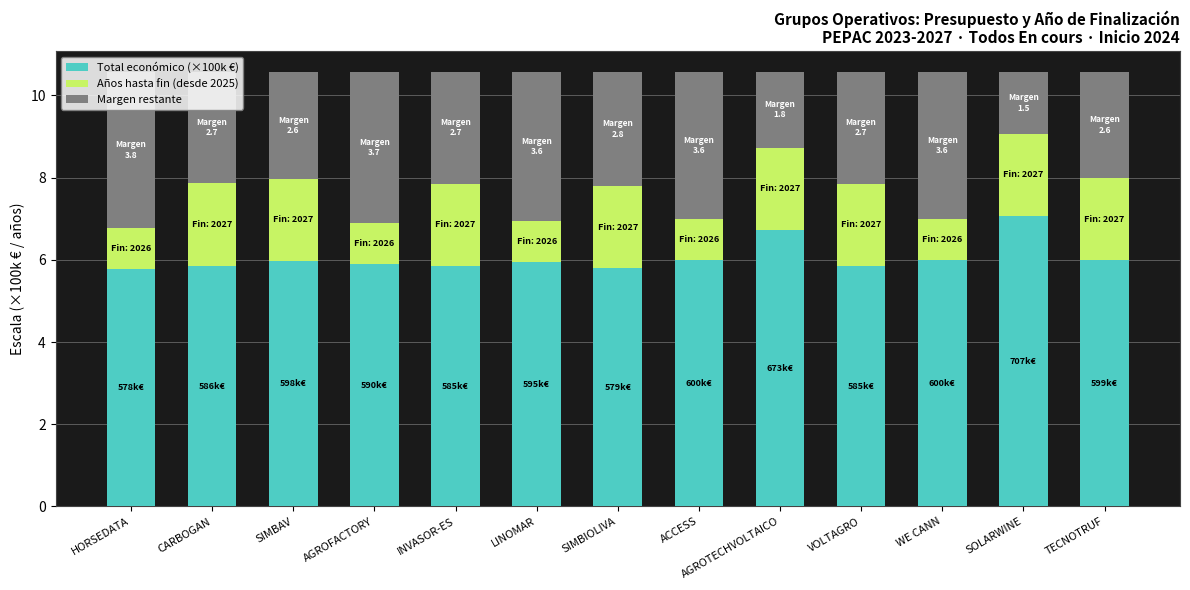

Is it true that Total económico (×100k €) equals 3.4 at WE CANN?

False